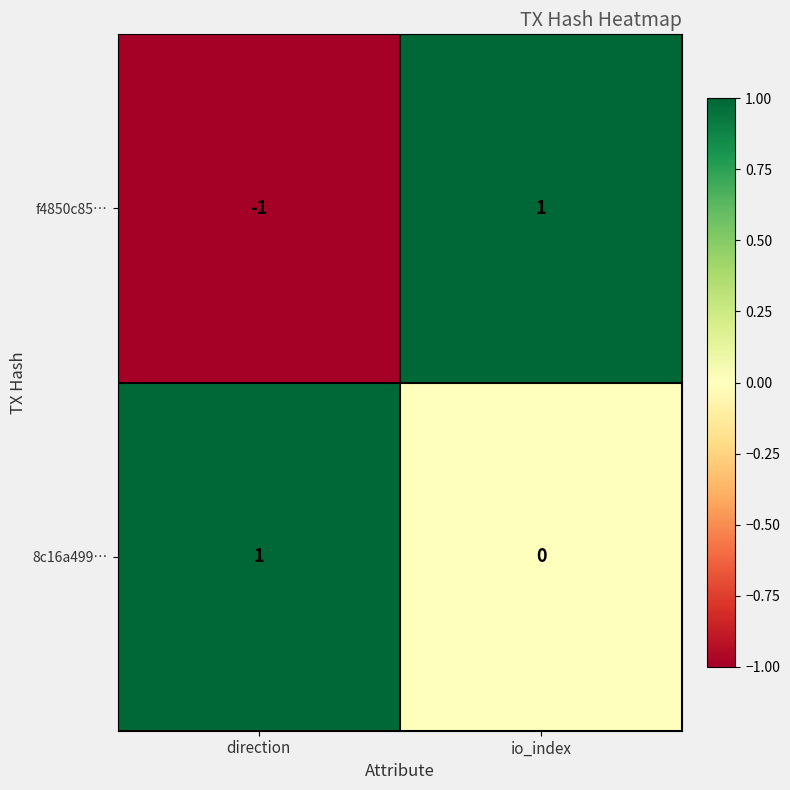

At which category is the sum across all series the highest?

io_index